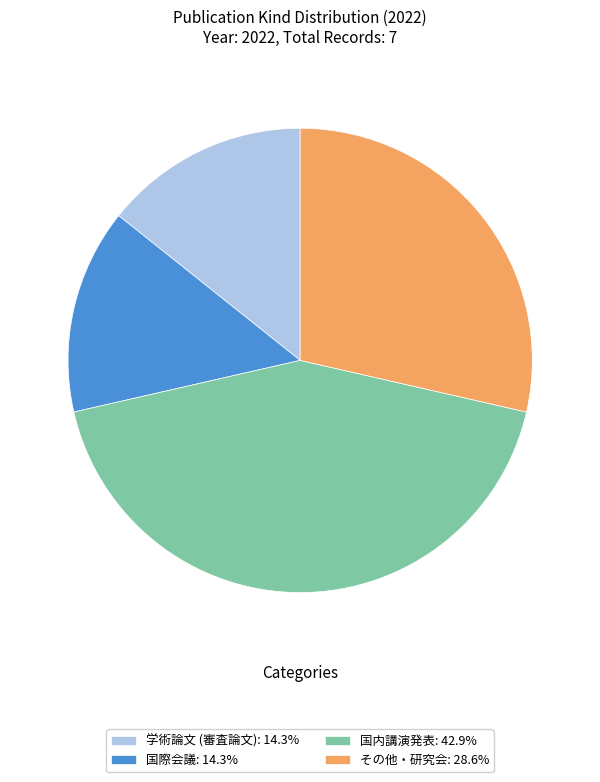

Combined, do その他・研究会: 28.6% and 国内講演発表: 42.9% account for over 50%?

Yes